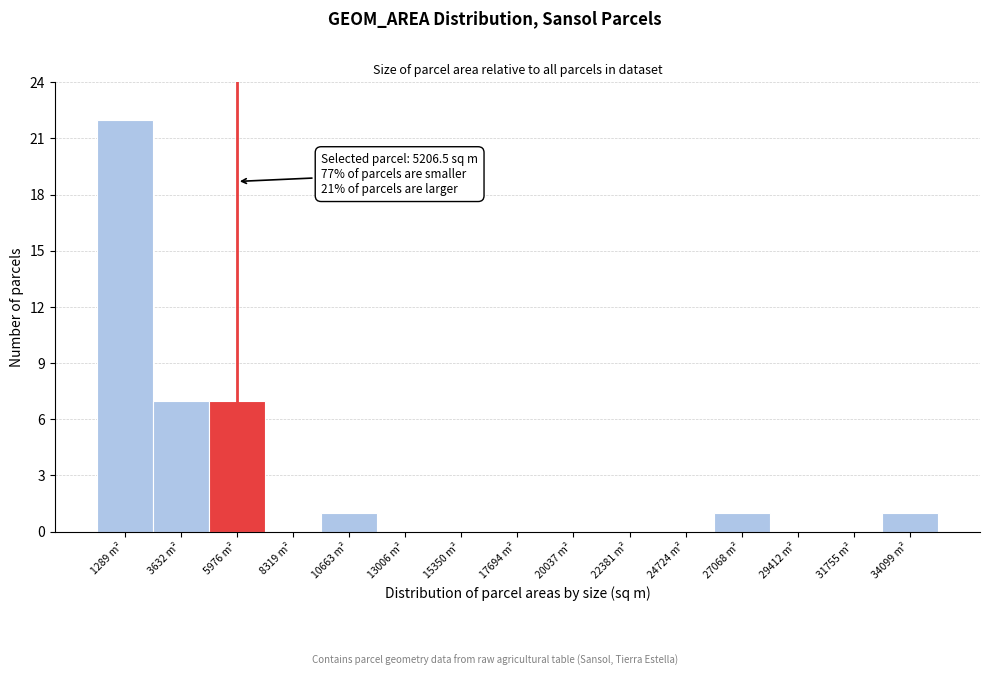

Over which range of the x-axis is the bar tallest?

0 to 2500